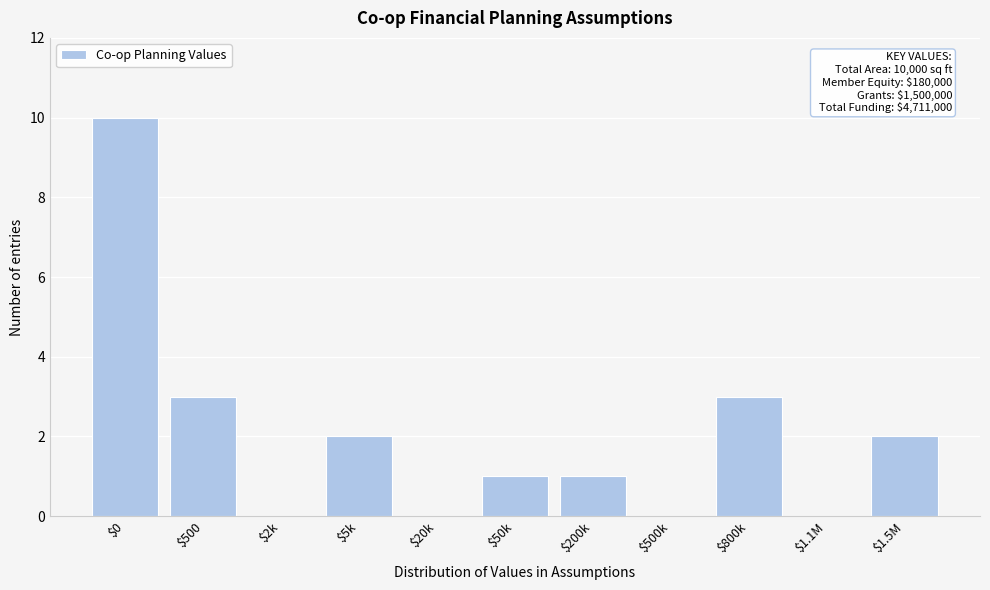

What is the maximum value shown in the chart?

10